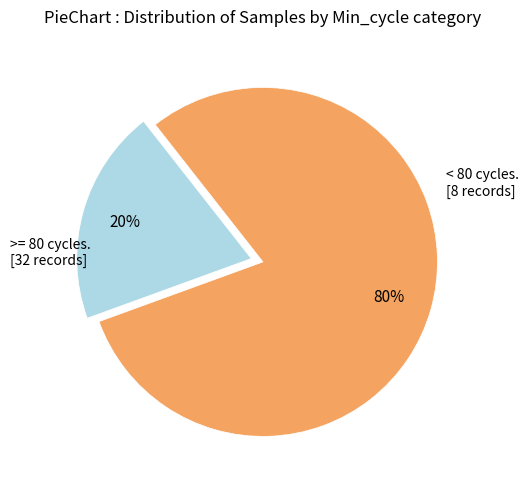

To the nearest percent, what is the difference between the largest and smallest slice percentages?

60%